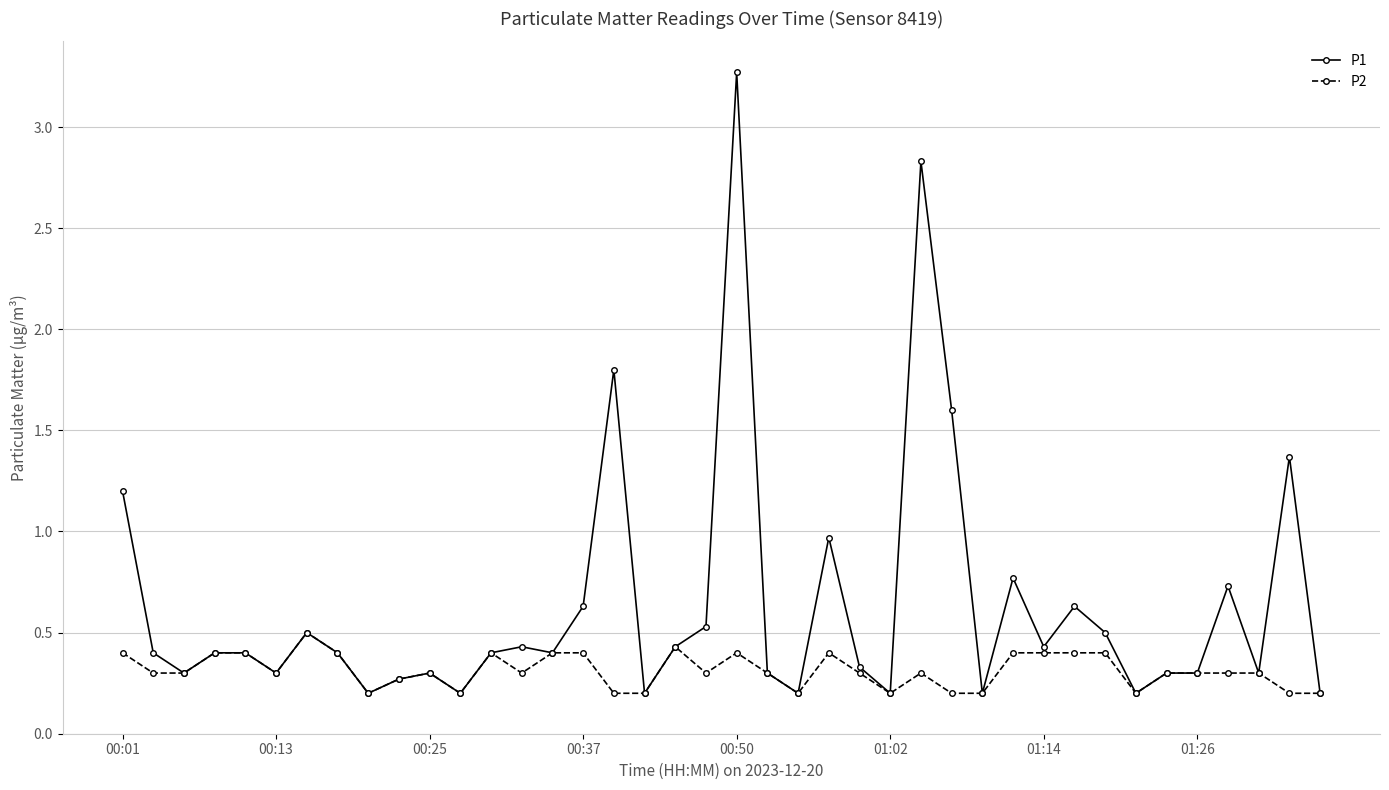

What is the value of the P1 point at the 28th from the left?

1.6